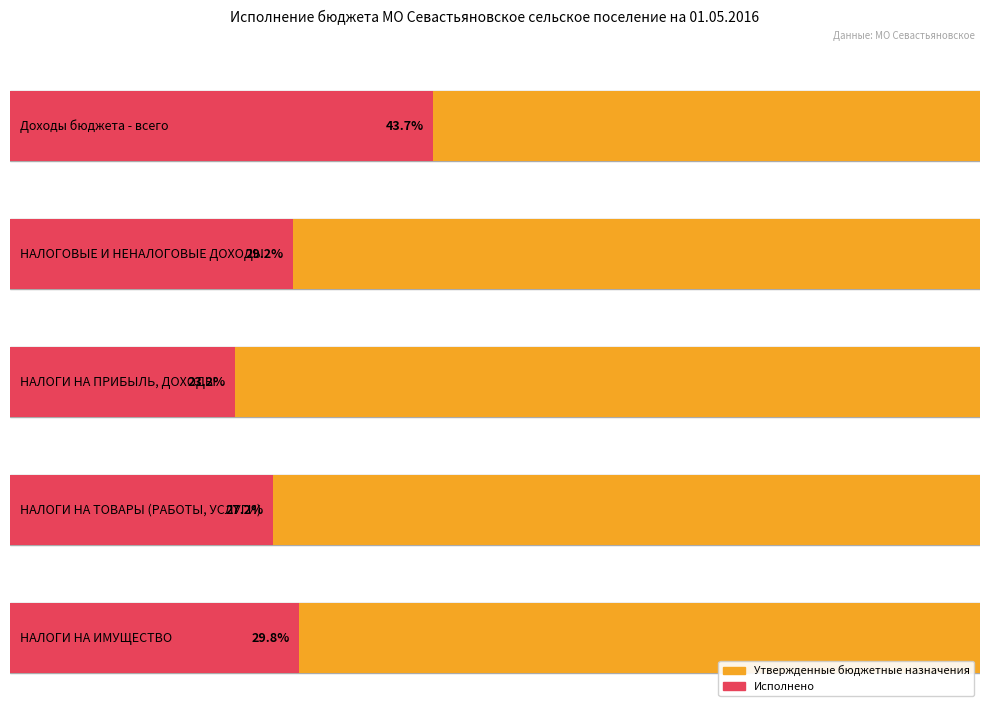

Which series changed the most between Доходы бюджета - всего and НАЛОГИ НА ИМУЩЕСТВО?

Утвержденные бюджетные назначения